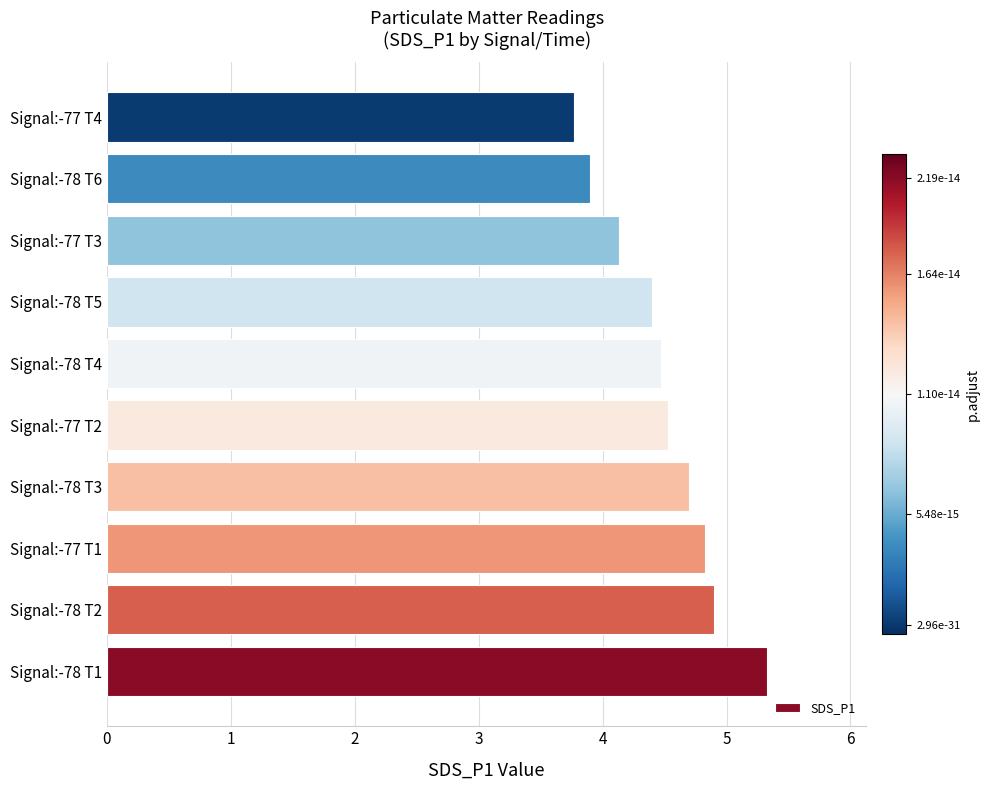

How many distinct data groups are displayed?

1